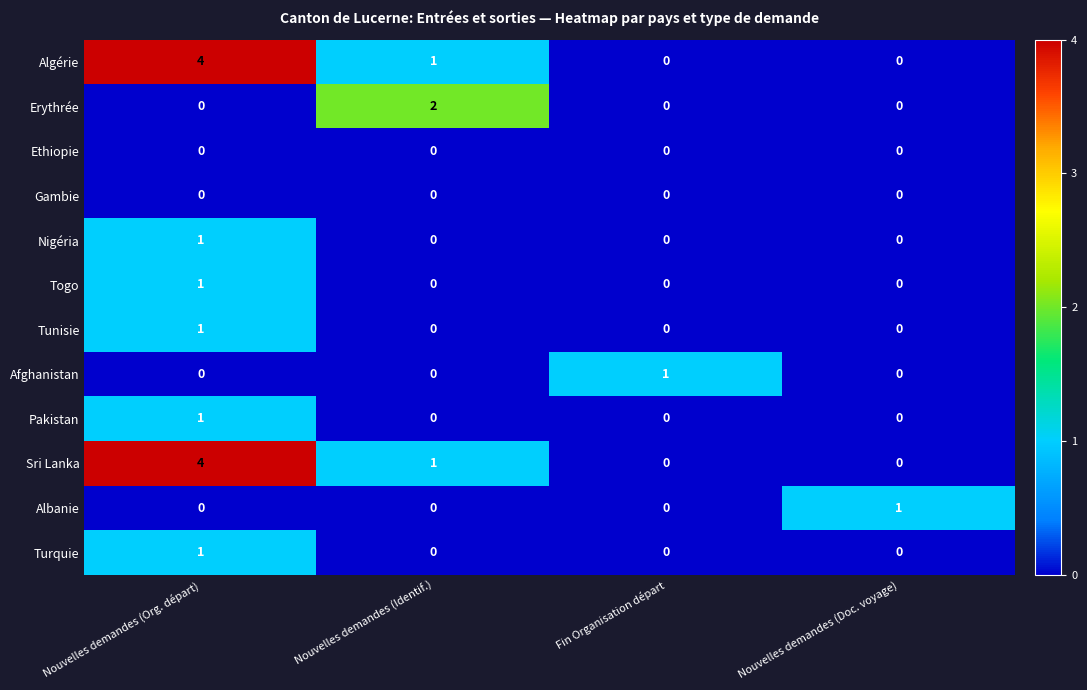

What is the total value across all series at Nouvelles demandes (Org. départ)?

13